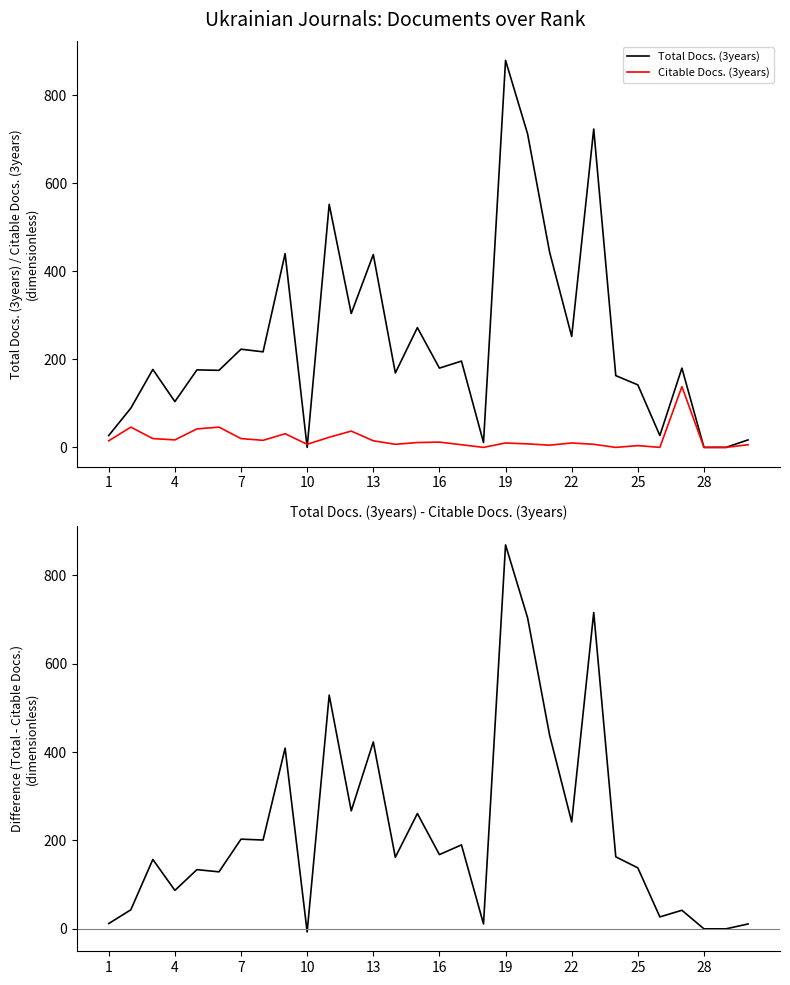

What is the average value of the Difference series?

224